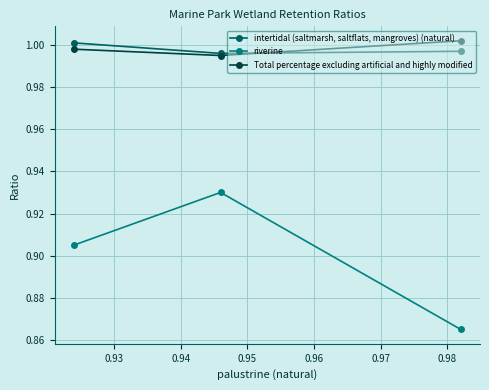

Is this an area chart (filled region under the line)?

No